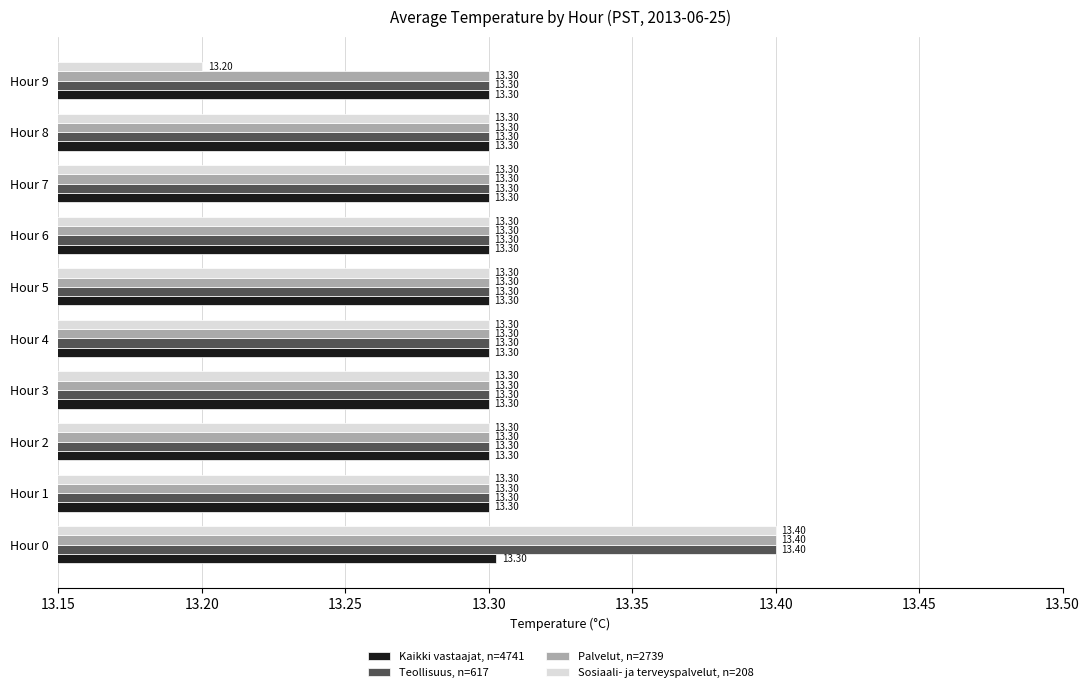

Is the value of Sosiaali- ja terveyspalvelut, n=208 at Hour 9 greater than the value of Palvelut, n=2739 at Hour 7?

No